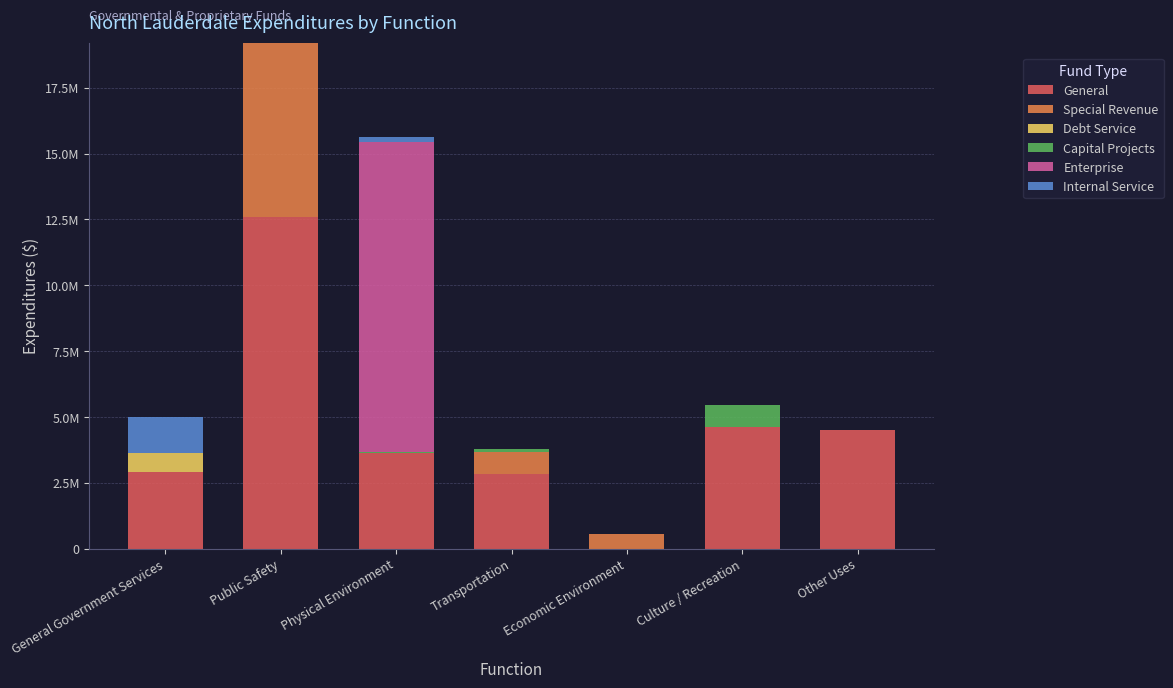

What is the sum of all Debt Service values?

719269